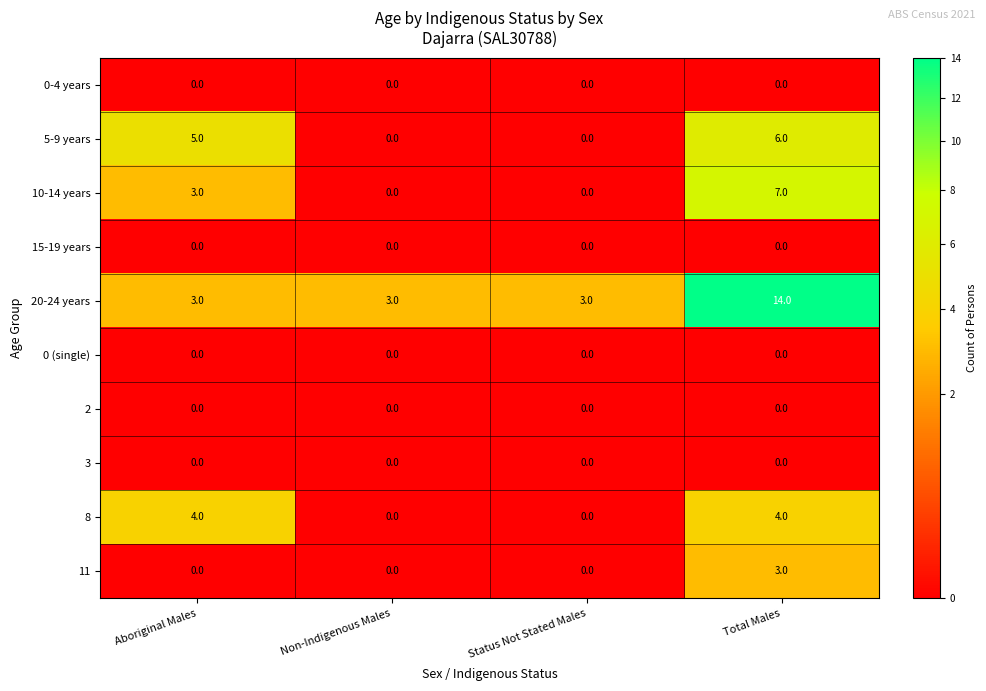

True or false: 20-24 years has a value of 14 at Total Males.

True